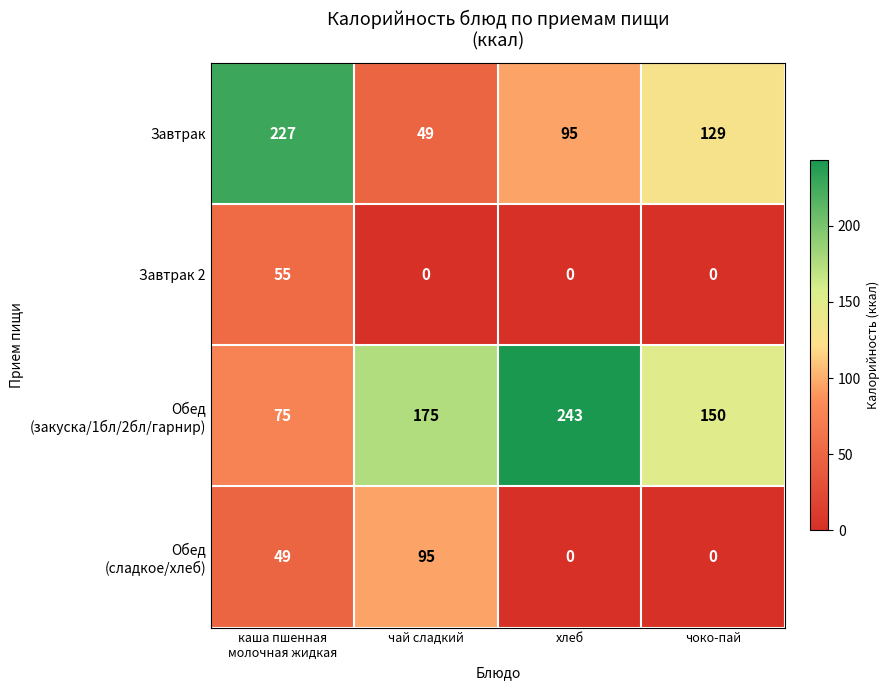

At which category is the sum across all series the highest?

каша пшенная
молочная жидкая